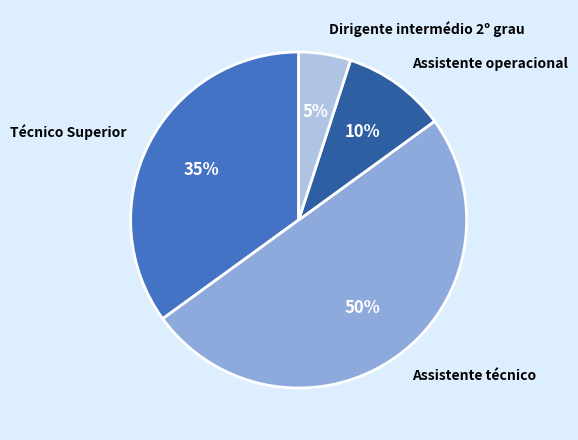

Does Técnico Superior account for over 50% of the chart?

No